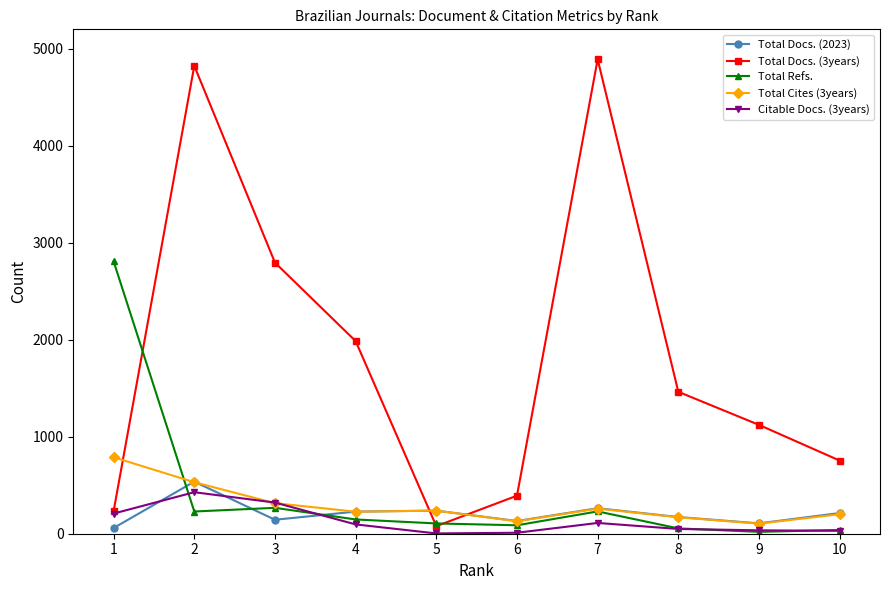

Is the value of Total Refs. at 10 greater than the value of Total Docs. (3years) at 4?

No